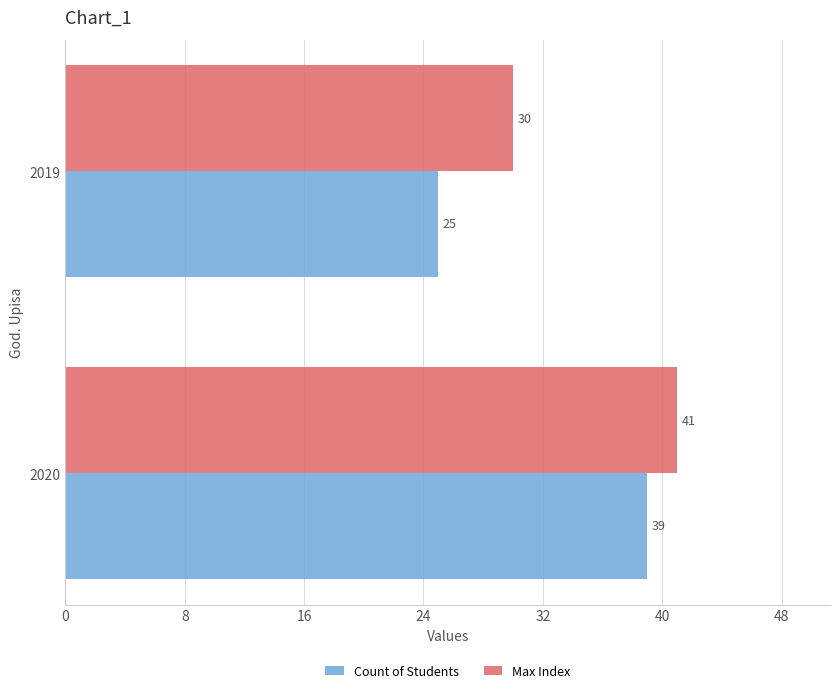

At which label does Count of Students reach its minimum?

2019